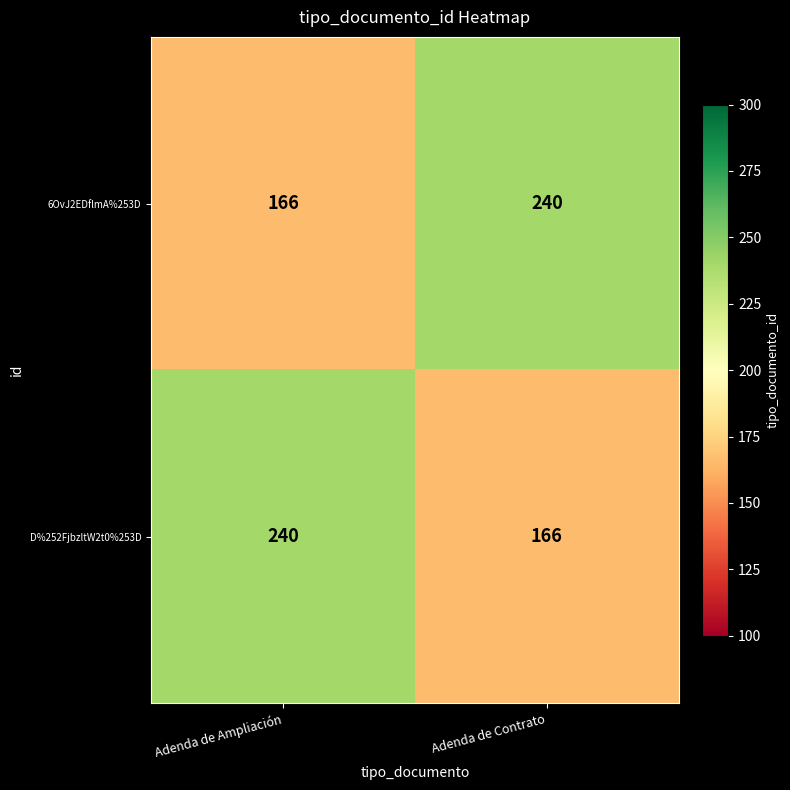

Which category has the lowest value in the D%252FjbzltW2t0%253D series?

Adenda de Contrato